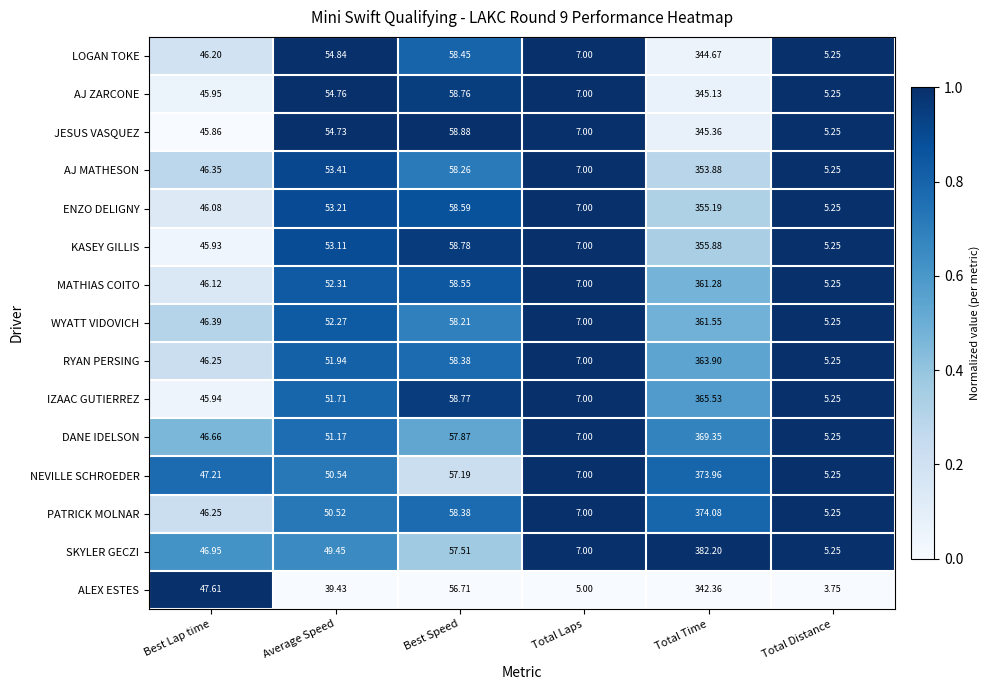

Between Average Speed and Total Distance, which series saw the biggest shift?

LOGAN TOKE